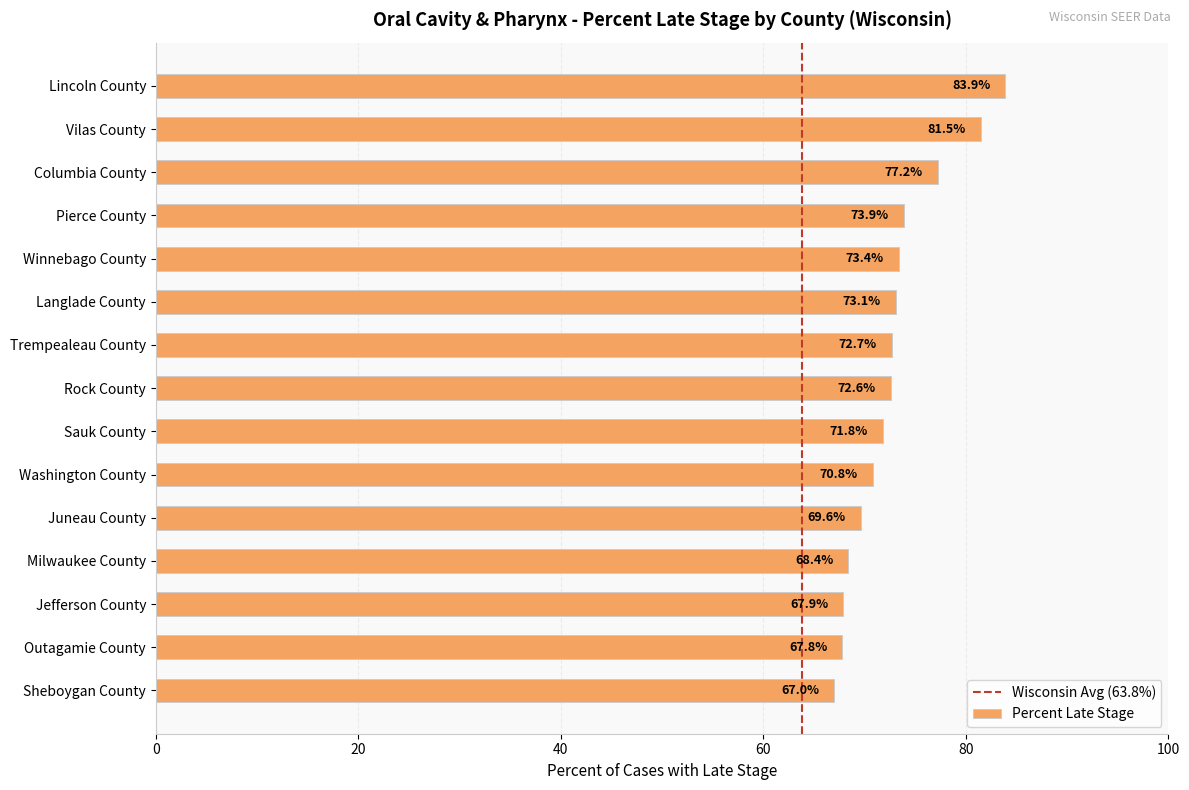

Rank the categories by value from lowest to highest.

Sheboygan County, Outagamie County, Jefferson County, Milwaukee County, Juneau County, Washington County, Sauk County, Rock County, Trempealeau County, Langlade County, Winnebago County, Pierce County, Columbia County, Vilas County, Lincoln County